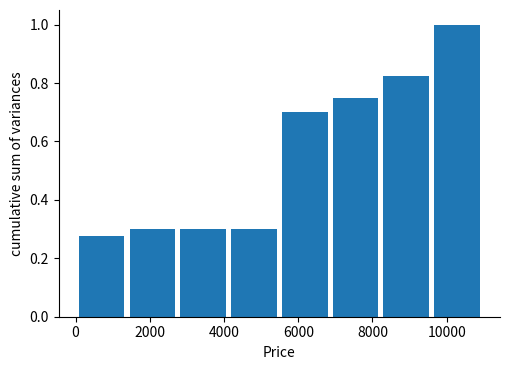

Reading left to right, list every bar in this chart as the range it spans on the x-axis followed by its height. Neither the bar edges nor the heights are printed on the chart, so give them approximately, as read against the axes.

0 to 1400: 0.28
1400 to 2800: 0.30
2800 to 4200: 0.30
4200 to 5400: 0.30
5400 to 6800: 0.70
6800 to 8200: 0.76
8200 to 9600: 0.82
9600 to 11000: 1.00